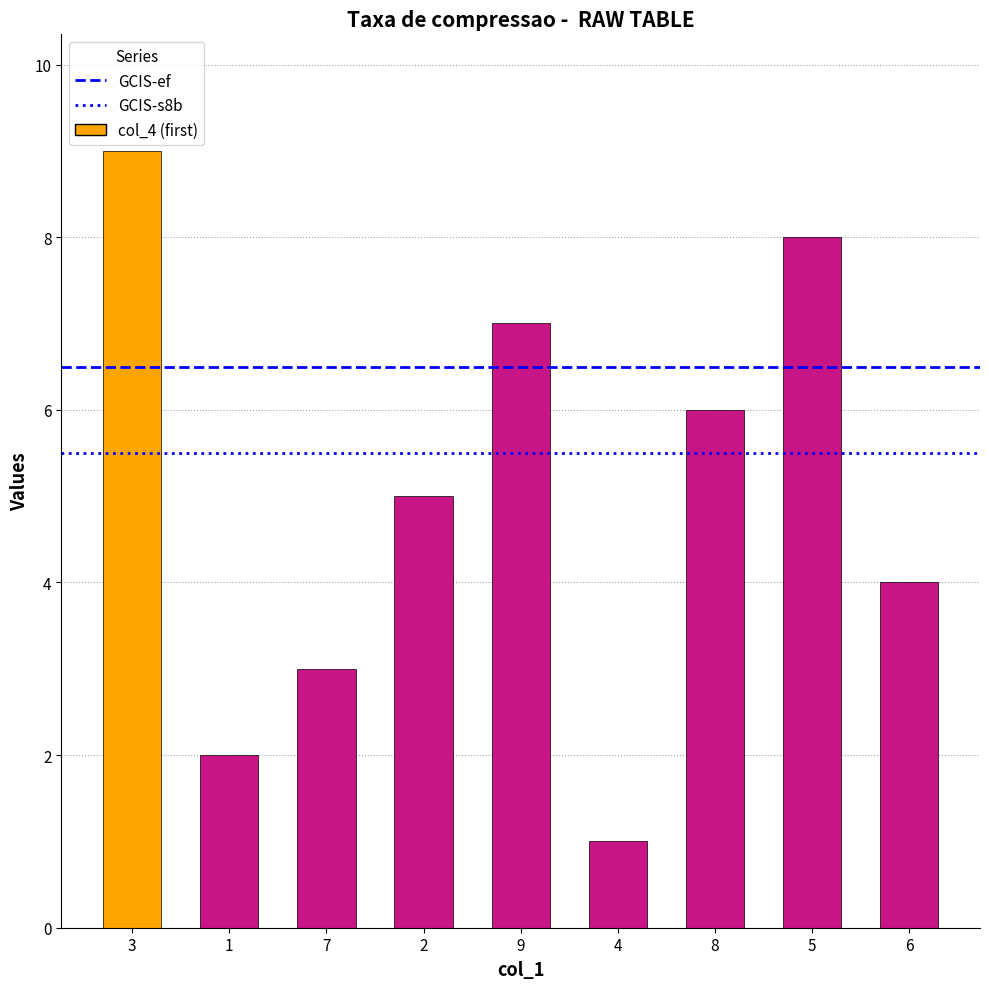

Reading right to left, list all the values displayed in this chart.

6=4	5=8	8=6	4=1	9=7	2=5	7=3	1=2	3=9